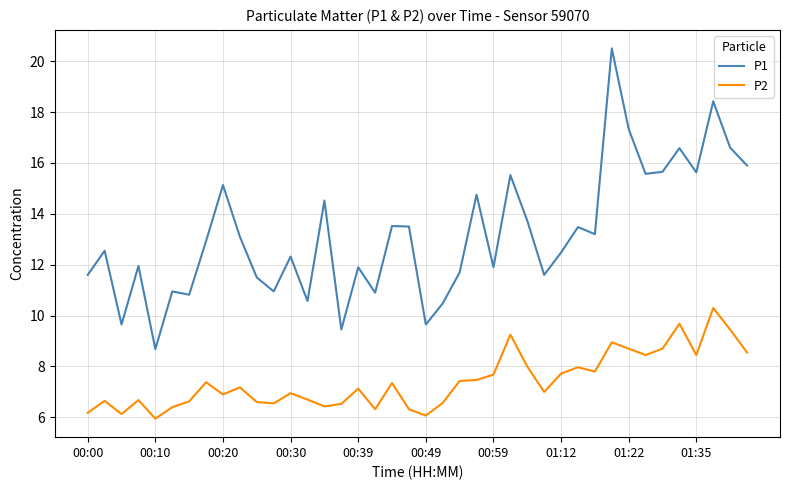

How many lines are shown in the chart?

2